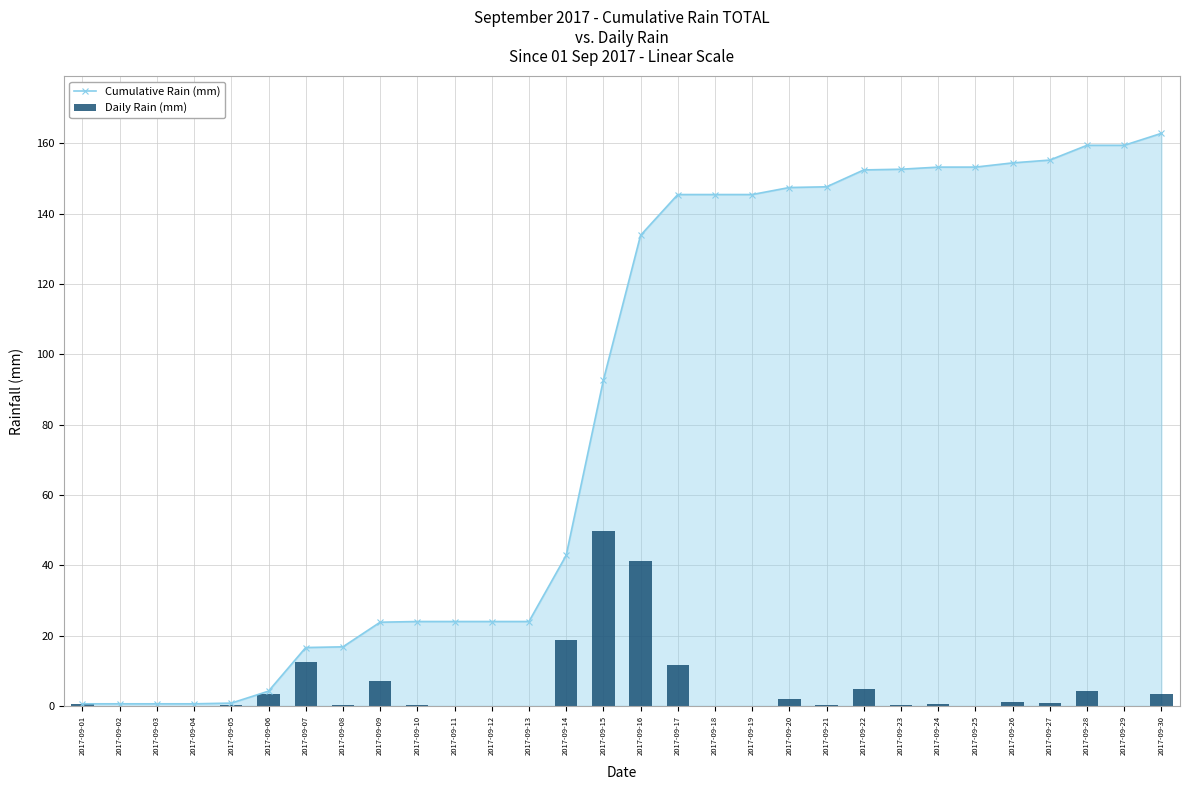

Which series has the largest total across all categories?

Cumulative Rain (mm)